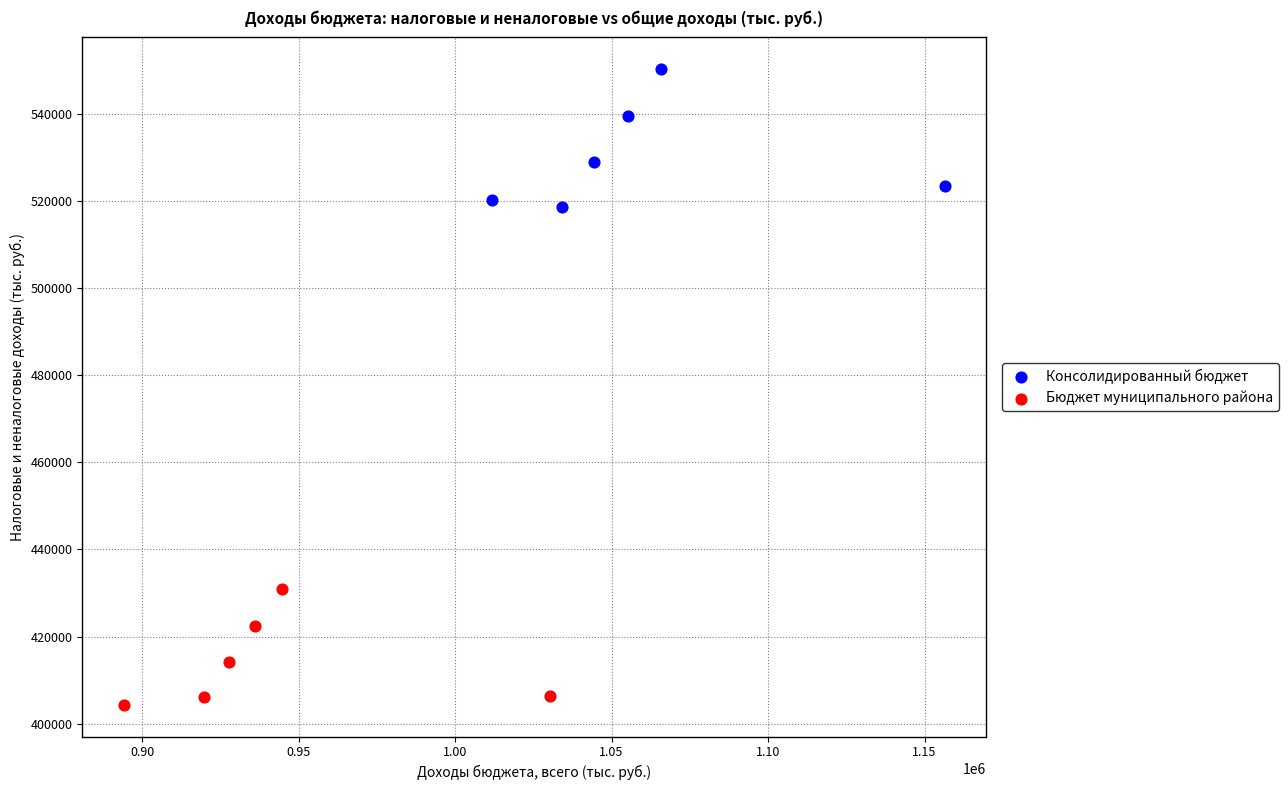

Which series reaches the maximum Y coordinate?

Консолидированный бюджет